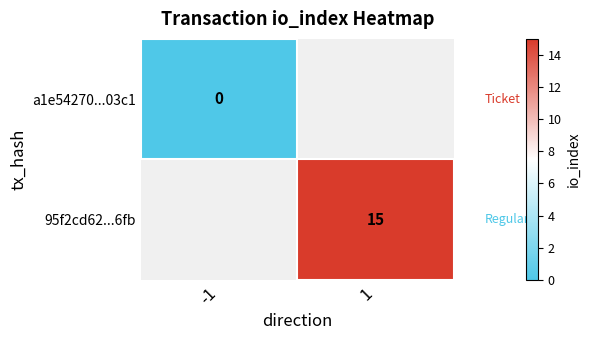

The value of 95f2cd62...6fb at 1 is 15. True or false?

True